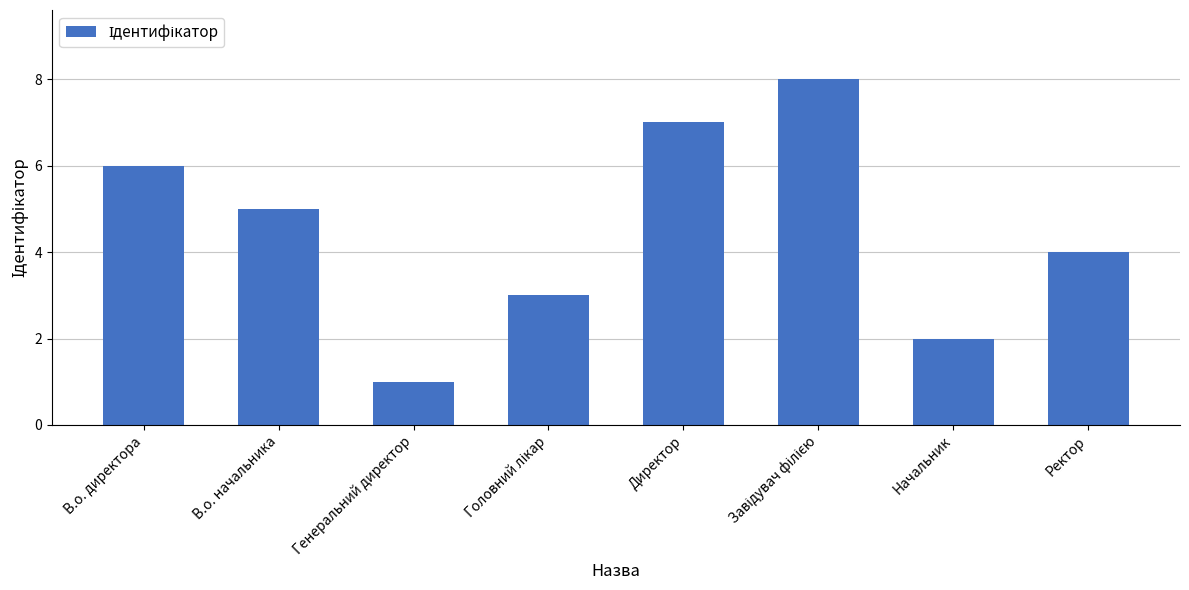

What is the difference between the maximum and minimum values?

7